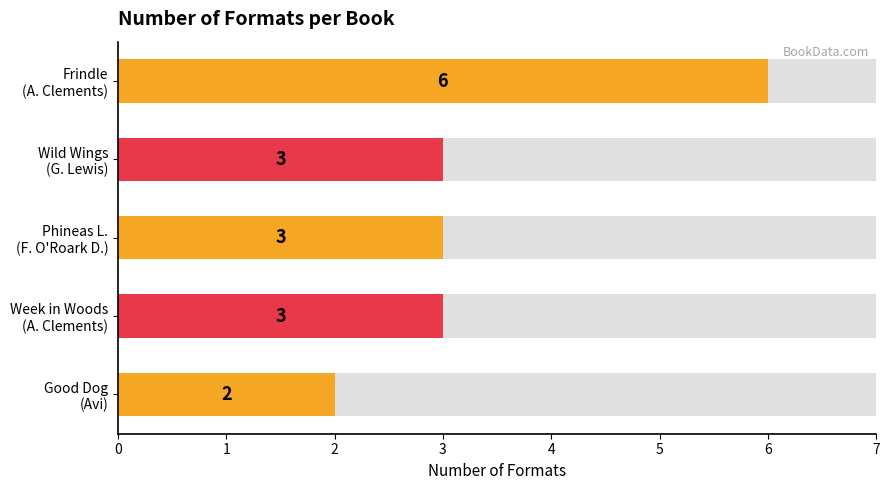

What is the maximum value shown in the chart?

6